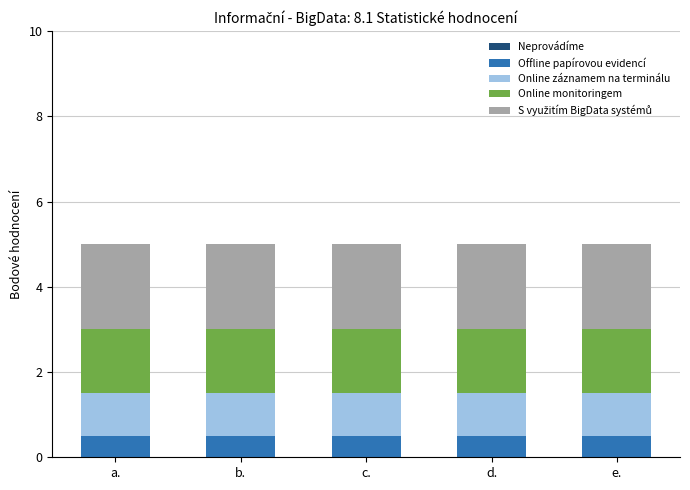

What is the total value across all series at e.?

5.0